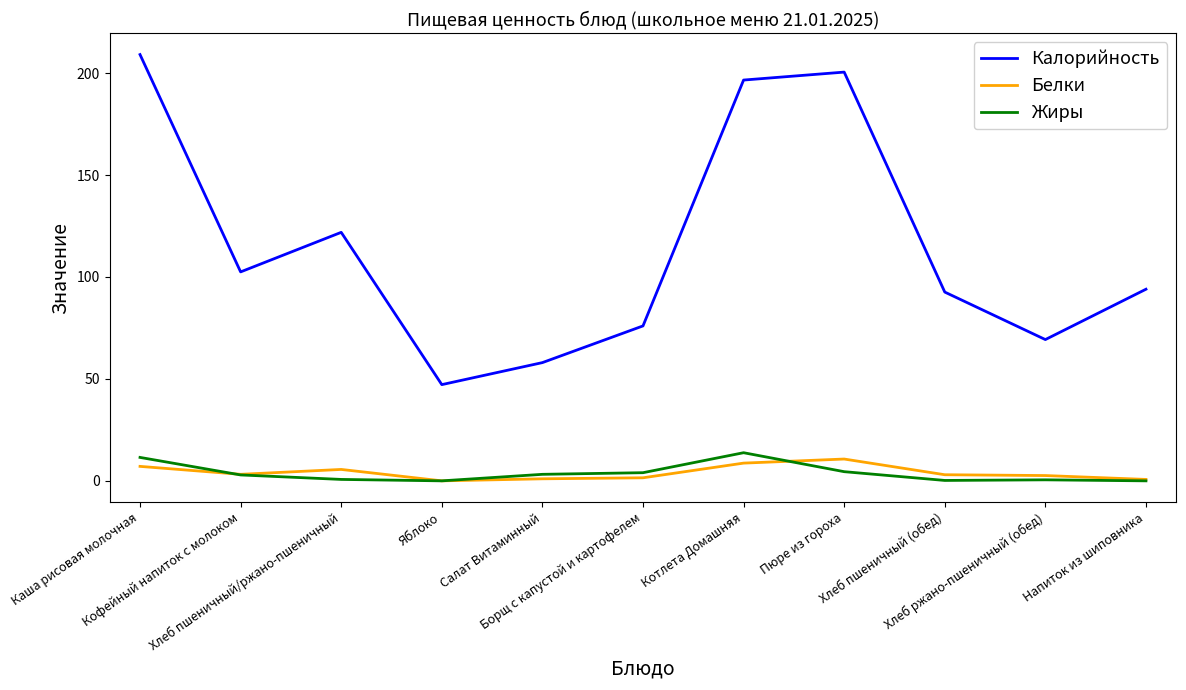

Which series has the widest spread of values?

Калорийность